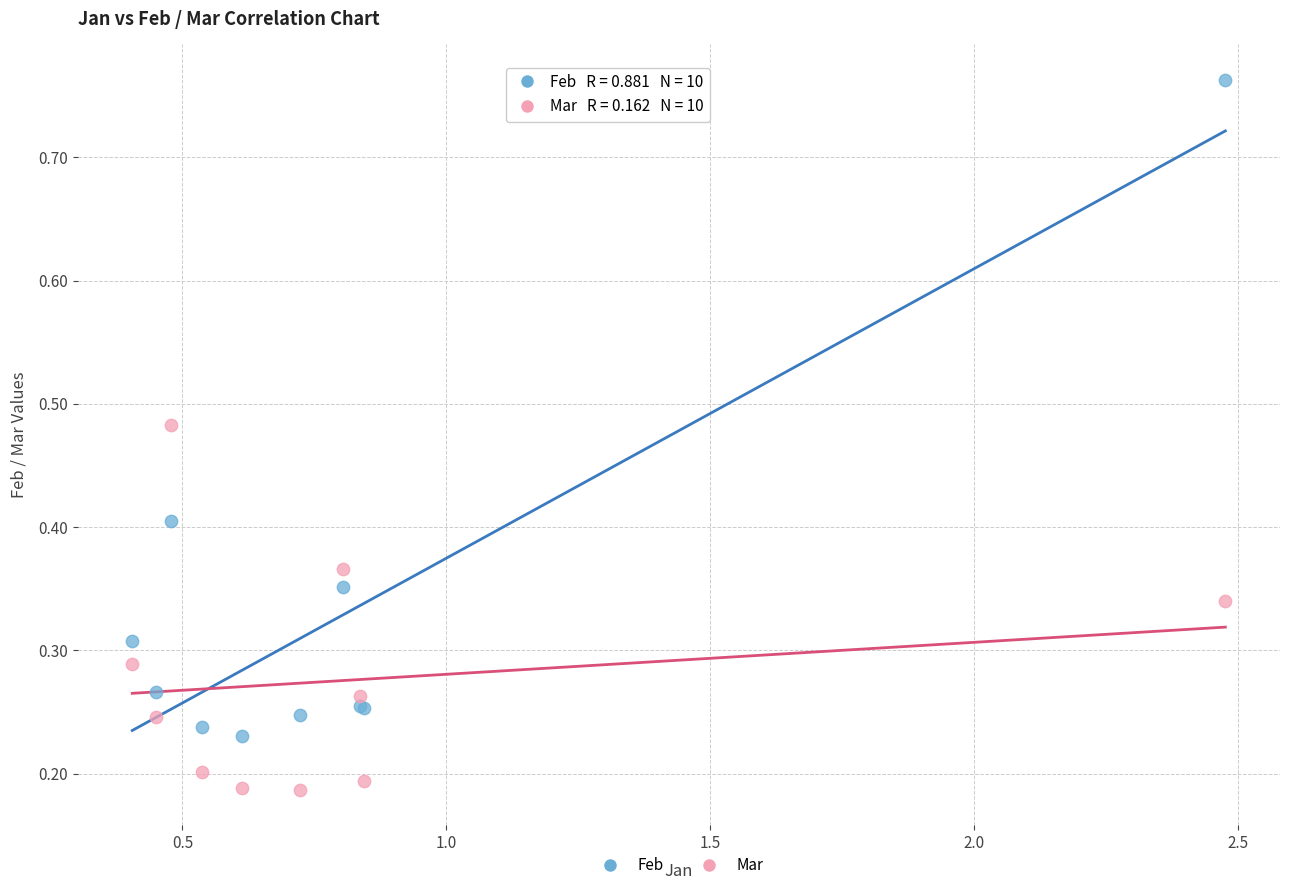

Which series contains the lowest Y value?

Mar